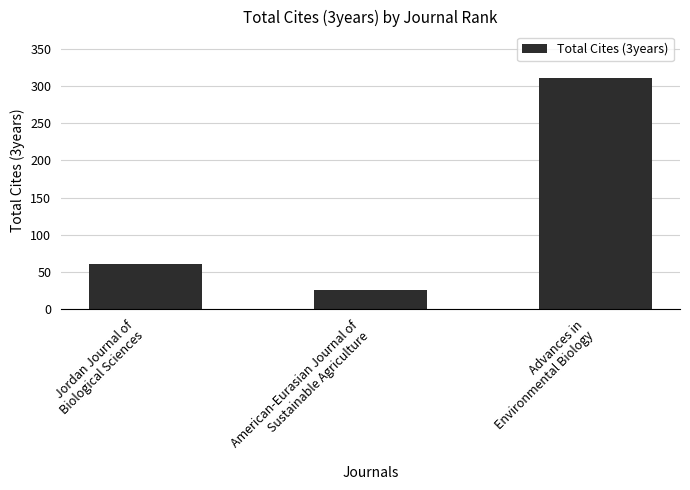

What is the difference between the maximum and minimum values?

286